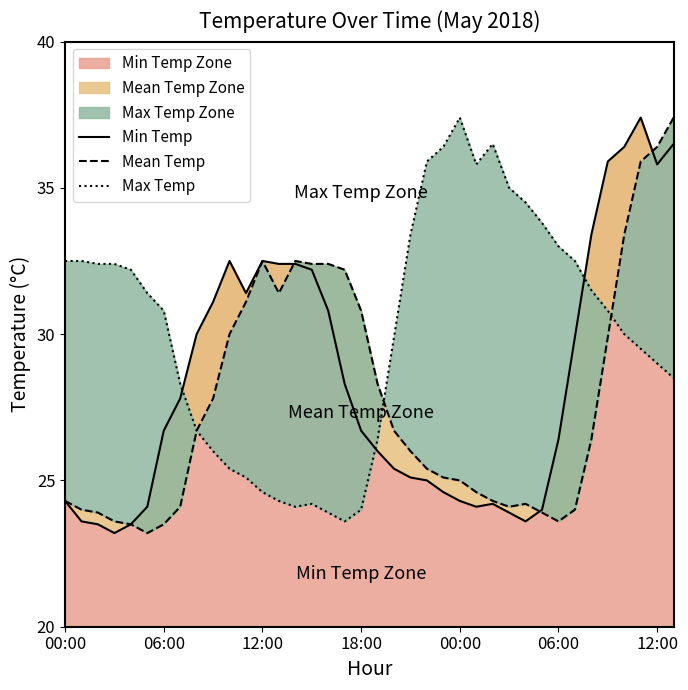

How many data points in Mean Temp are less than 26?

18